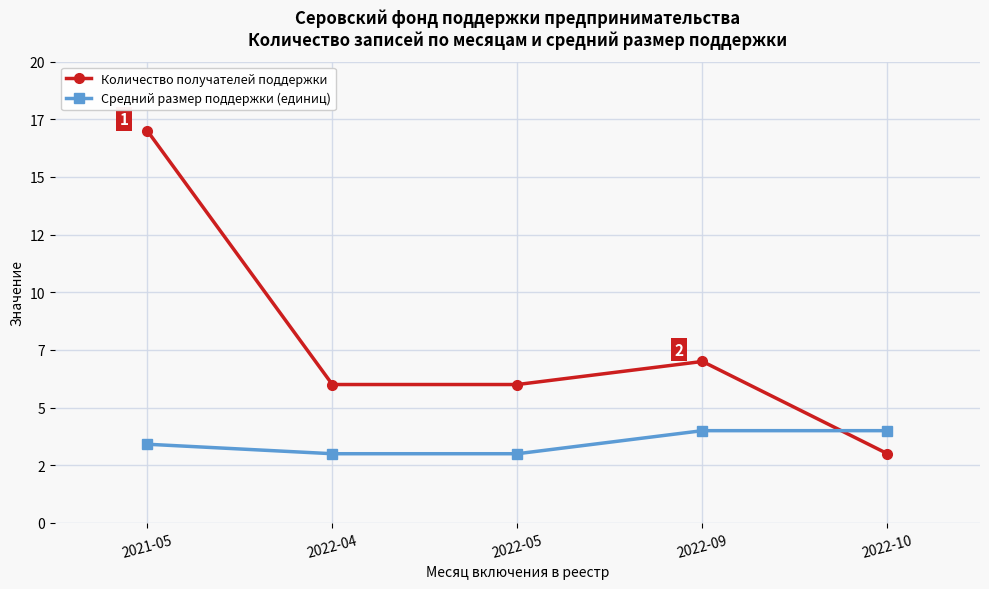

What are all the series names shown in the legend?

Количество получателей поддержки, Средний размер поддержки (единиц)